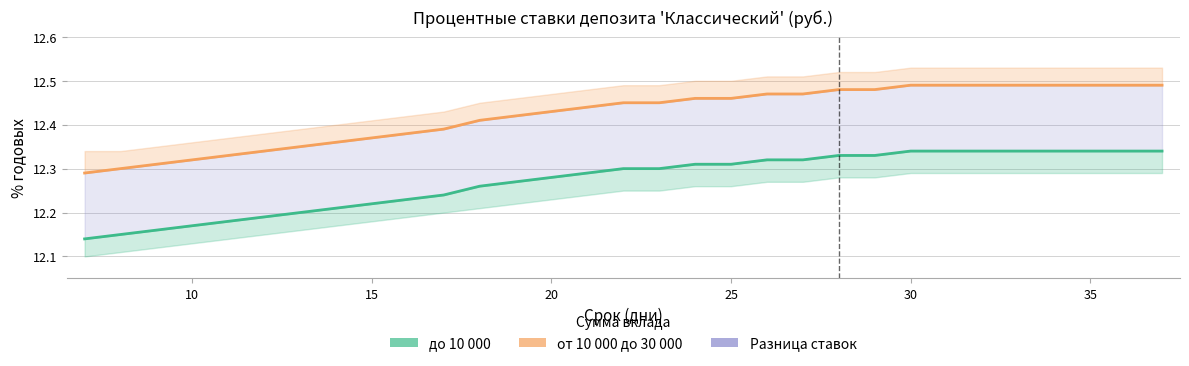

True or false: от 10 000 до 30 000 and до 10 000 cross at least once.

False